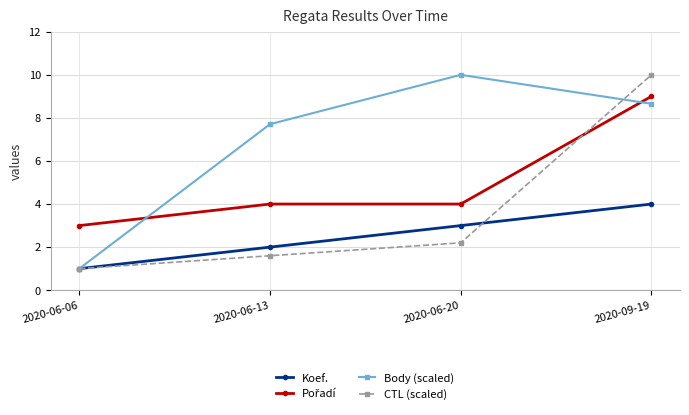

Where is Koef. nearest to the value 2?

2020-06-13